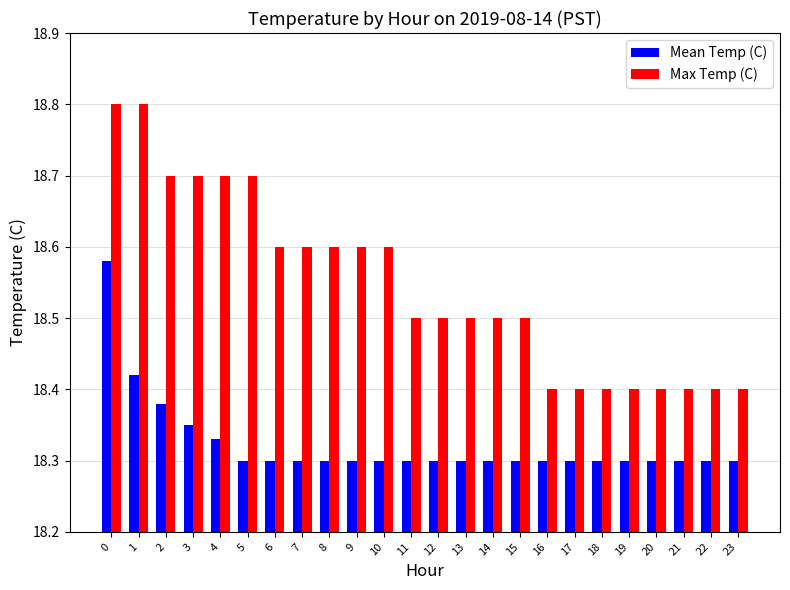

Count the Max Temp (C) values in the range 18 to 19.

24